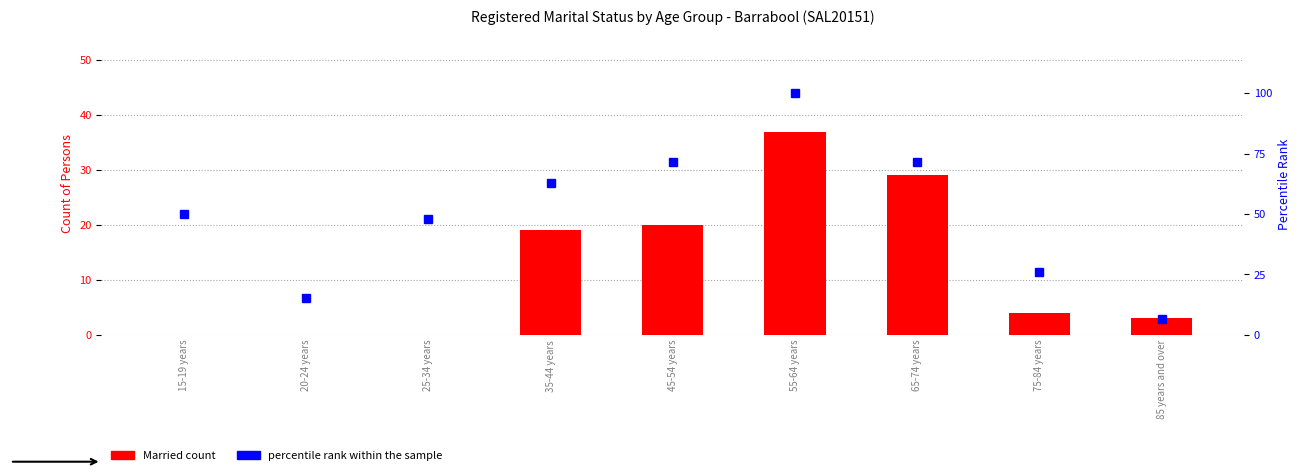

Reading right to left, what are all the values shown in this chart?

Married: 85 years and over=3.0	75-84 years=4.0	65-74 years=29.0	55-64 years=37.0	45-54 years=20.0	35-44 years=19.0	25-34 years=0.0	20-24 years=0.0	15-19 years=0.0
percentile rank within the sample: 85 years and over=6.5	75-84 years=26.1	65-74 years=71.7	55-64 years=100.0	45-54 years=71.7	35-44 years=63.0	25-34 years=47.8	20-24 years=15.2	15-19 years=50.0